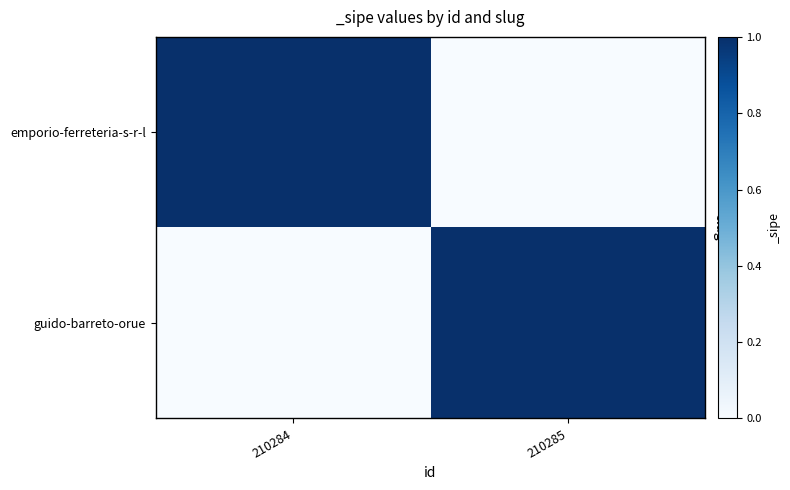

Which category has the highest value across all series?

210284